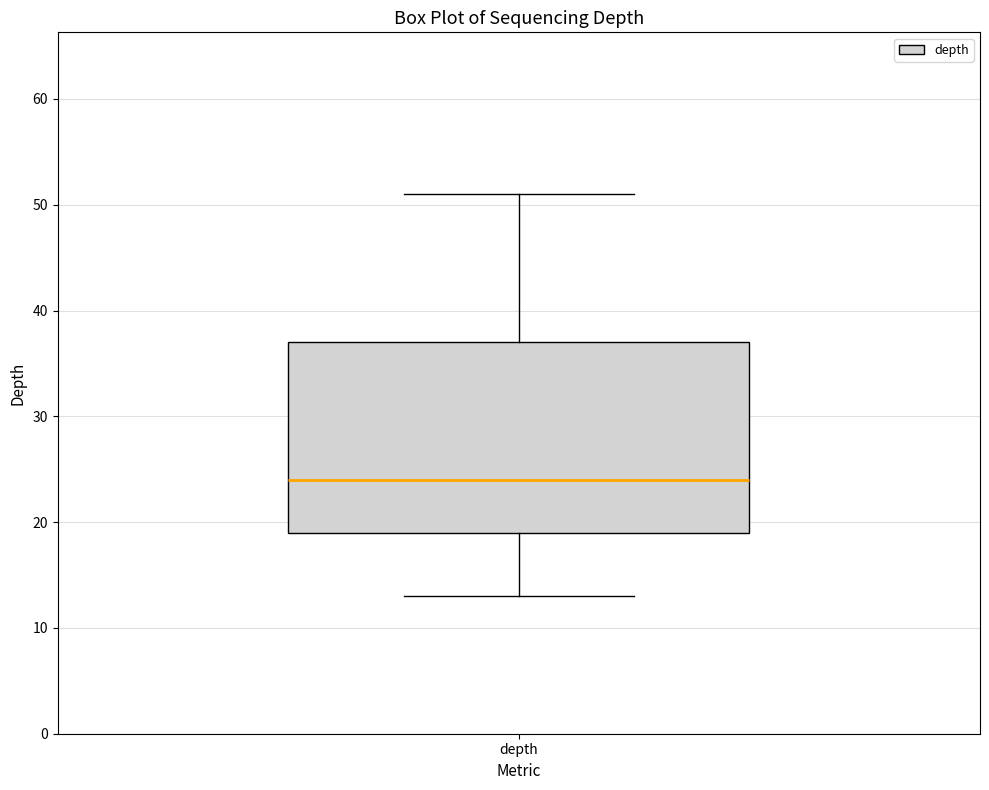

Read this box plot against the y-axis: the position of the median line, the range covered by the box, and the ends of both whiskers. The values are not printed on the chart, so give them approximately, as read against the axis.

median 24, box 19 to 37, whiskers 13 to 51